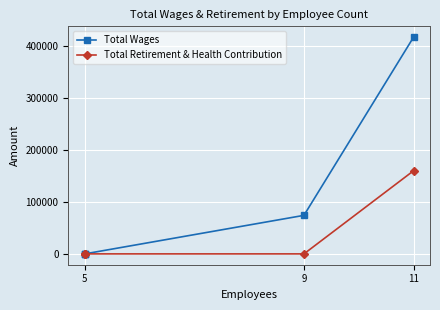

How many data points in Total Wages are above 0?

2